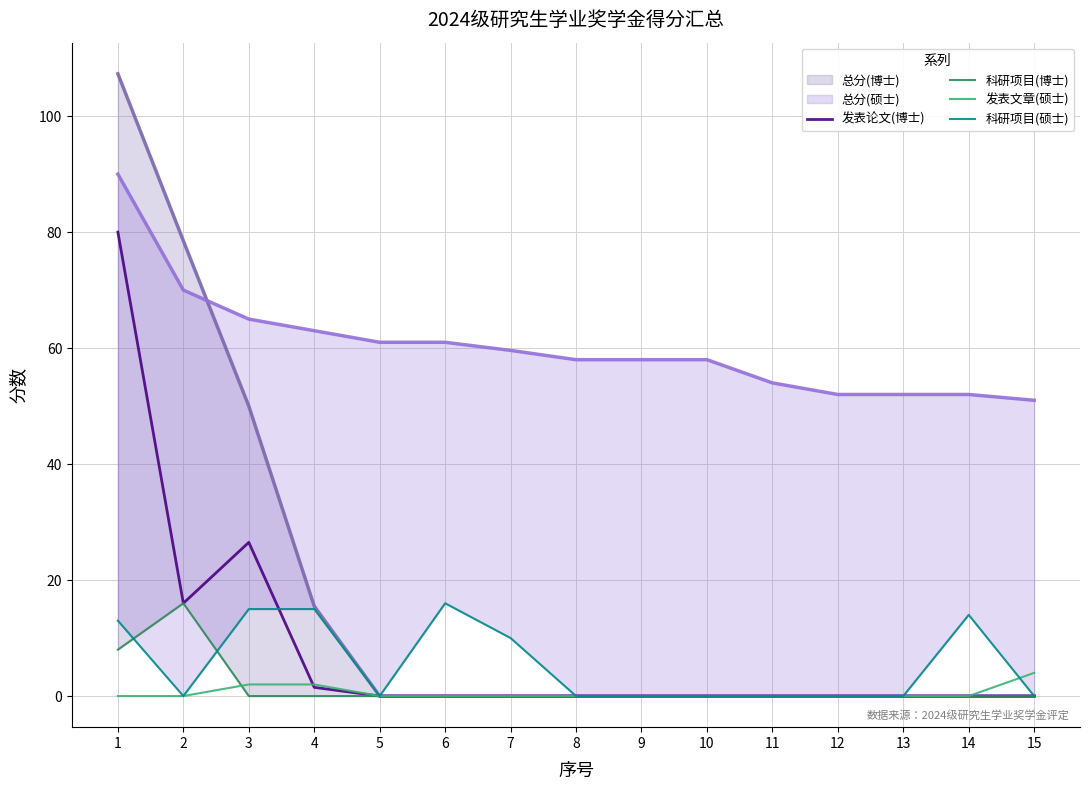

Is it true that 发表论文(博士) equals 53.8 at 10?

False